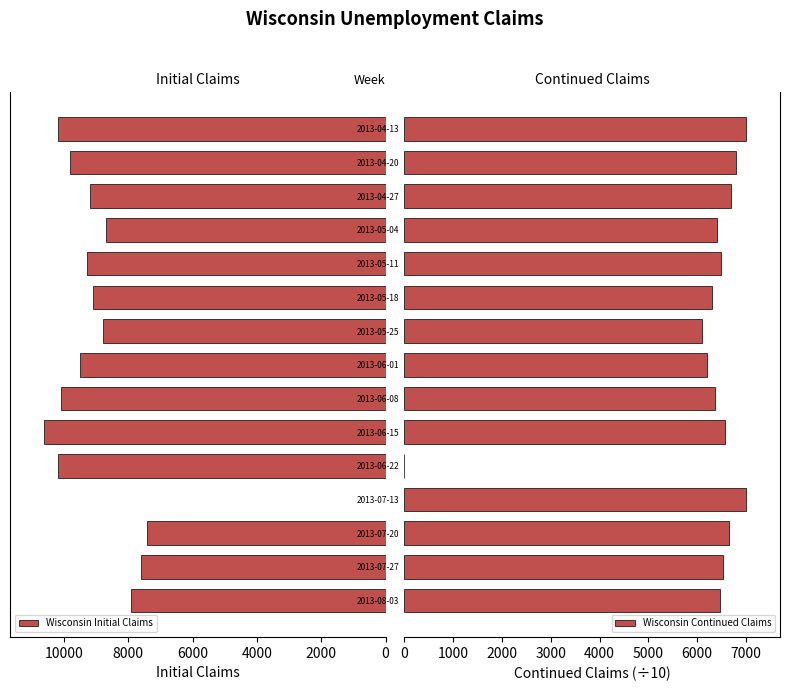

What is the sum of all Wisconsin Initial Claims values?

128475